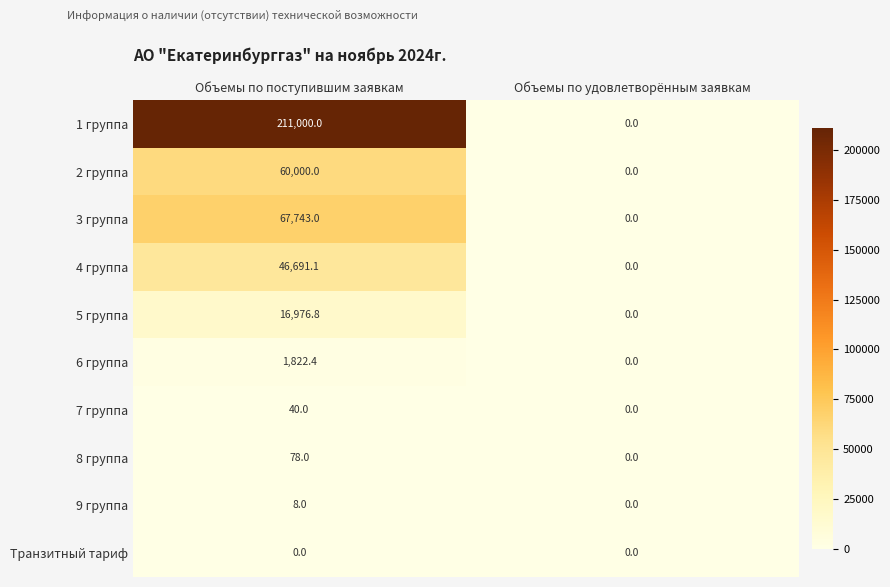

List the series in order of their peak value, highest first.

1 группа, 3 группа, 2 группа, 4 группа, 5 группа, 6 группа, 8 группа, 7 группа, 9 группа, Транзитный тариф